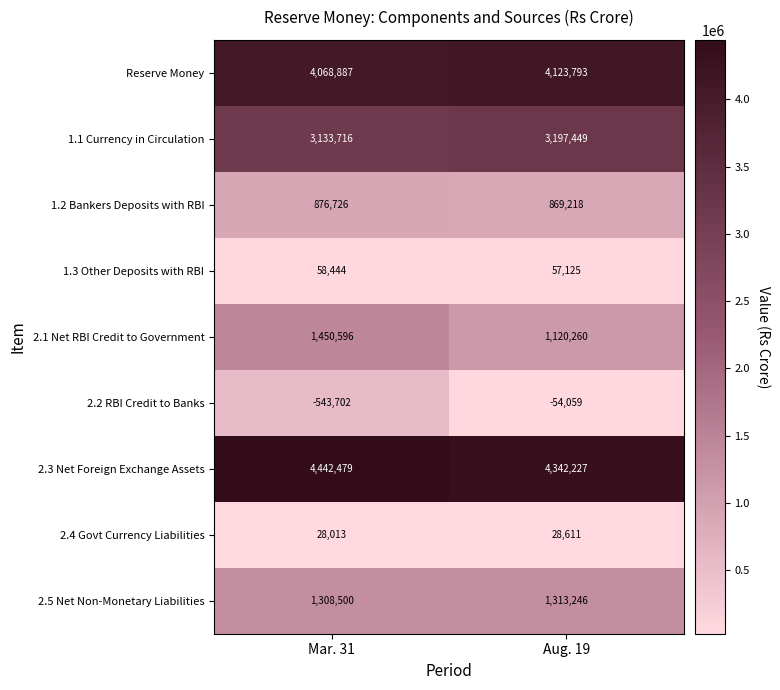

What is the sum of the 2.2 RBI Credit to Banks values at Mar. 31 and Aug. 19?

-597761